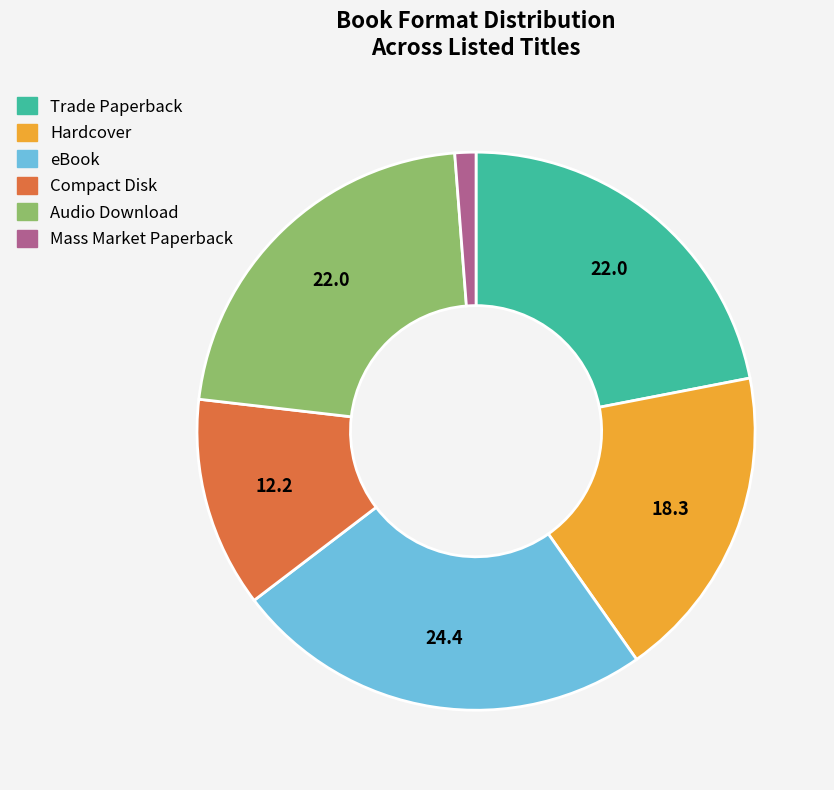

What is the largest slice in the pie chart?

eBook